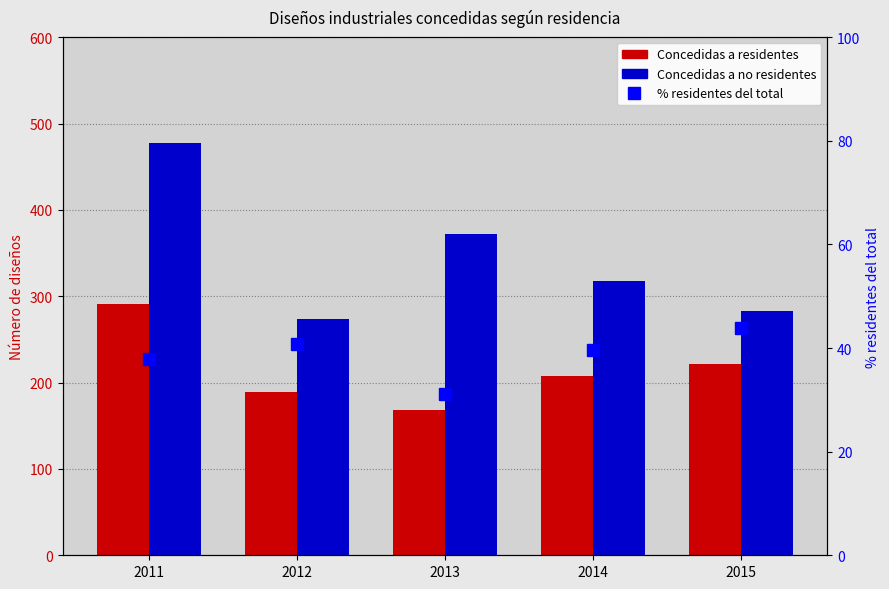

Reading right to left, what are all the values shown in this chart?

Concedidas a residentes: 2015=222.0	2014=208.0	2013=168.0	2012=189.0	2011=291.0
Concedidas a no residentes: 2015=283.0	2014=318.0	2013=372.0	2012=274.0	2011=478.0
% residentes del total: 2015=44.0	2014=39.5	2013=31.1	2012=40.8	2011=37.8